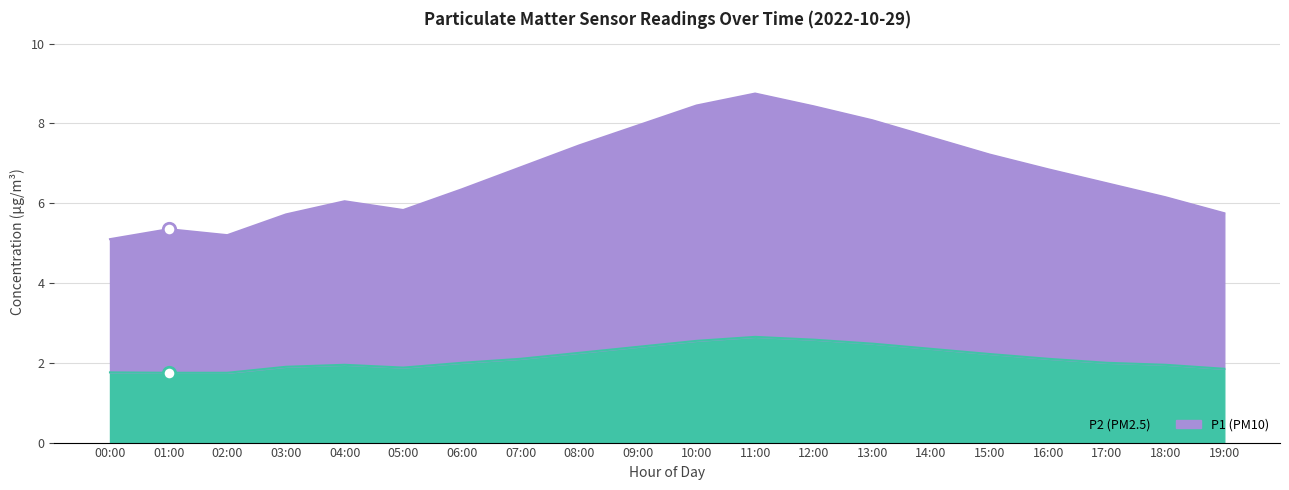

What are all the series names shown in the legend?

P1, P2